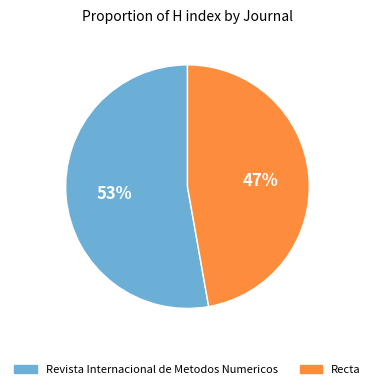

How many segments does this pie chart have?

2